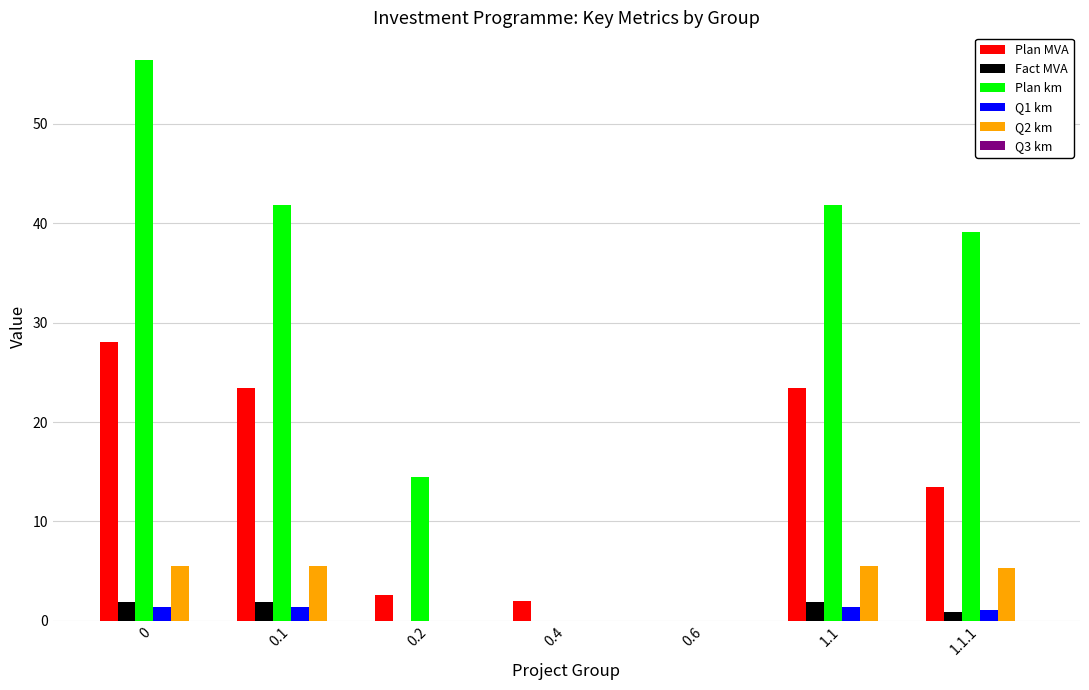

What is the sum of the Plan MVA values at 0.6 and 0.1?

23.4